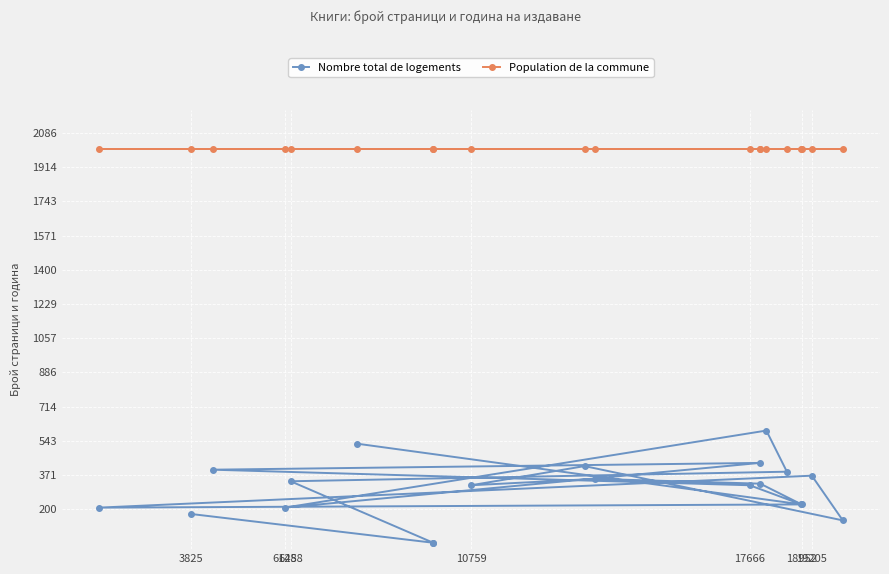

Reading left to right, transcribe all the data shown in this chart.

Nombre total de logements: 176	32	32	340	388	594	208	432	398	320	224	208	368	144	416	320	352	328	224	528
Population de la commune: 2007	2007	2007	2007	2007	2007	2007	2007	2007	2007	2007	2007	2007	2007	2007	2007	2007	2007	2007	2007